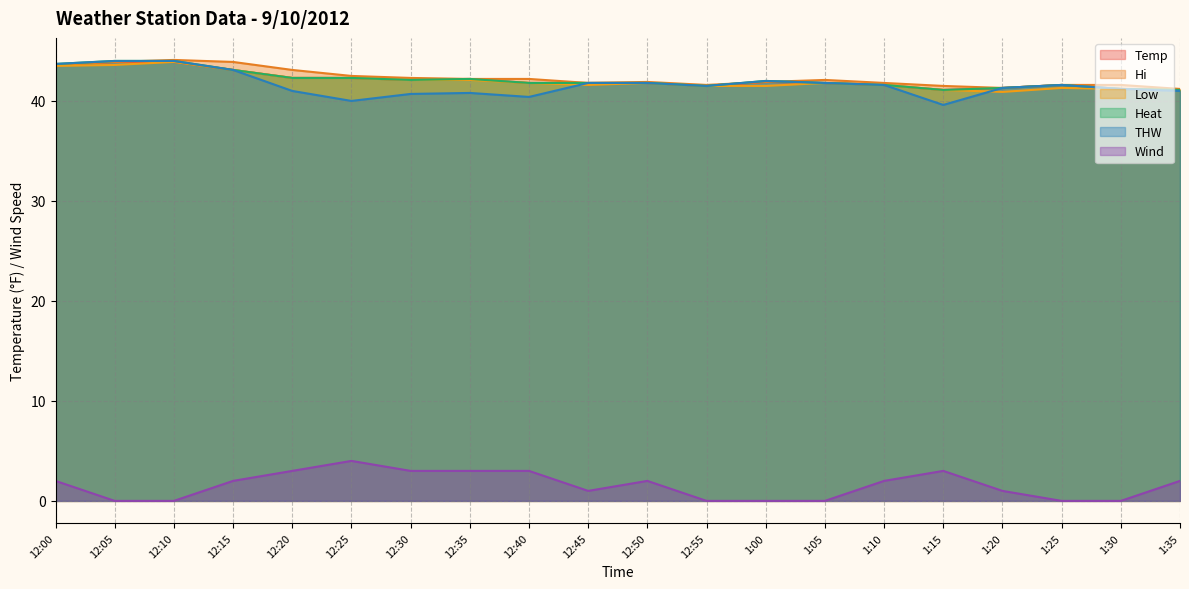

What is the label of the 11th point from the left?

12:50